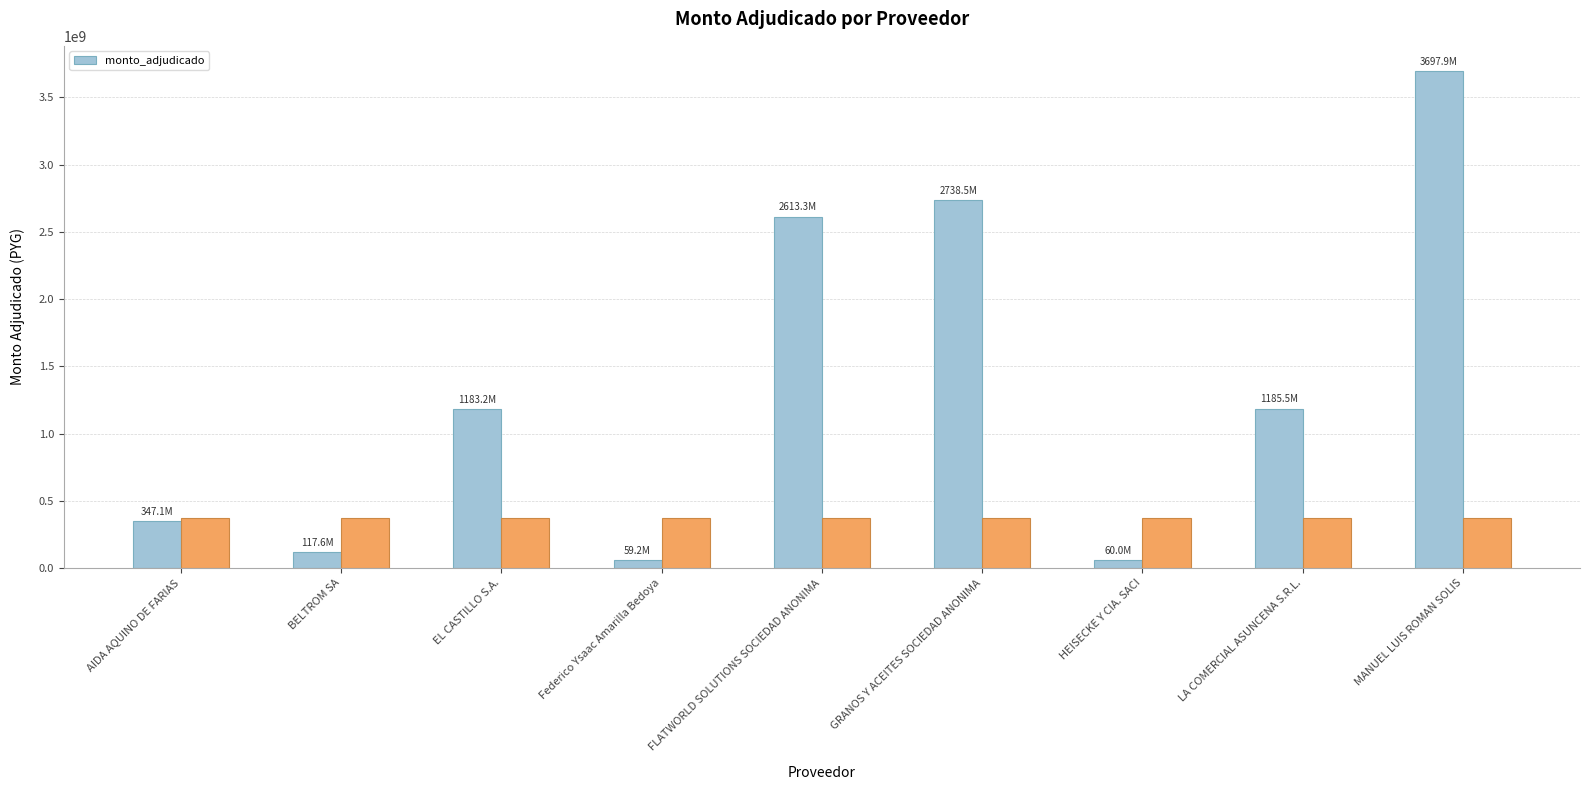

What is the ratio of the value at AIDA AQUINO DE FARIAS to the value at FLATWORLD SOLUTIONS SOCIEDAD ANONIMA?

0.1